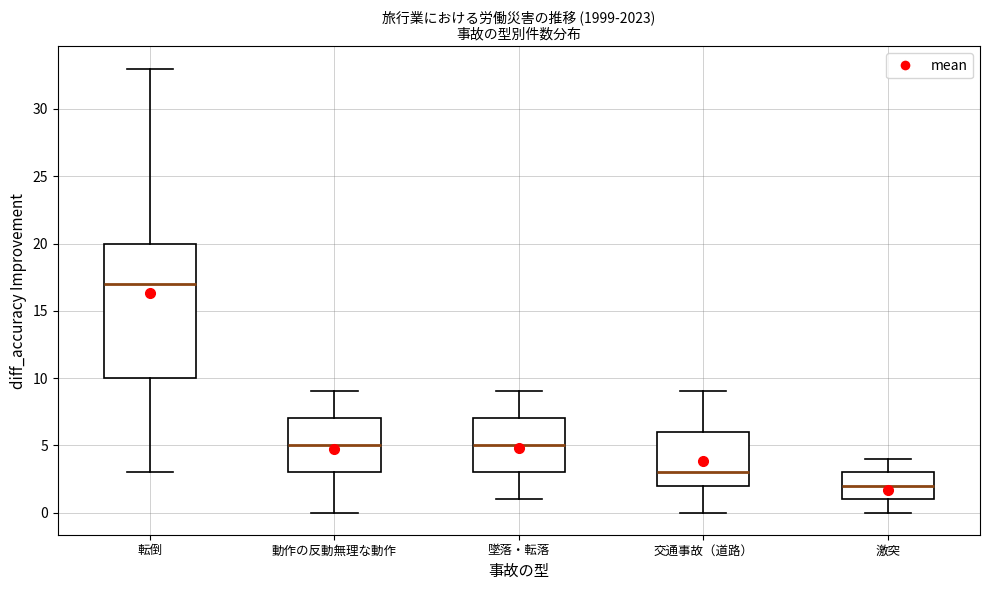

Reading left to right, read every box against the y-axis: the position of its median line, the range the box covers, and the ends of its whiskers. The values are not printed on the chart, so give them approximately, as read against the axis.

転倒: median 17, box 10 to 20, whiskers 3 to 33
動作の反動無理な動作: median 5, box 3 to 7, whiskers 0 to 9
墜落・転落: median 5, box 3 to 7, whiskers 1 to 9
交通事故（道路）: median 3, box 2 to 6, whiskers 0 to 9
激突: median 2, box 1 to 3, whiskers 0 to 4